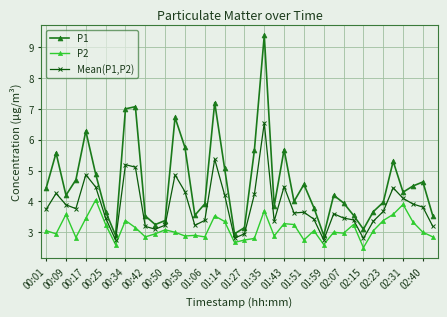

Which series has the widest spread of values?

P1